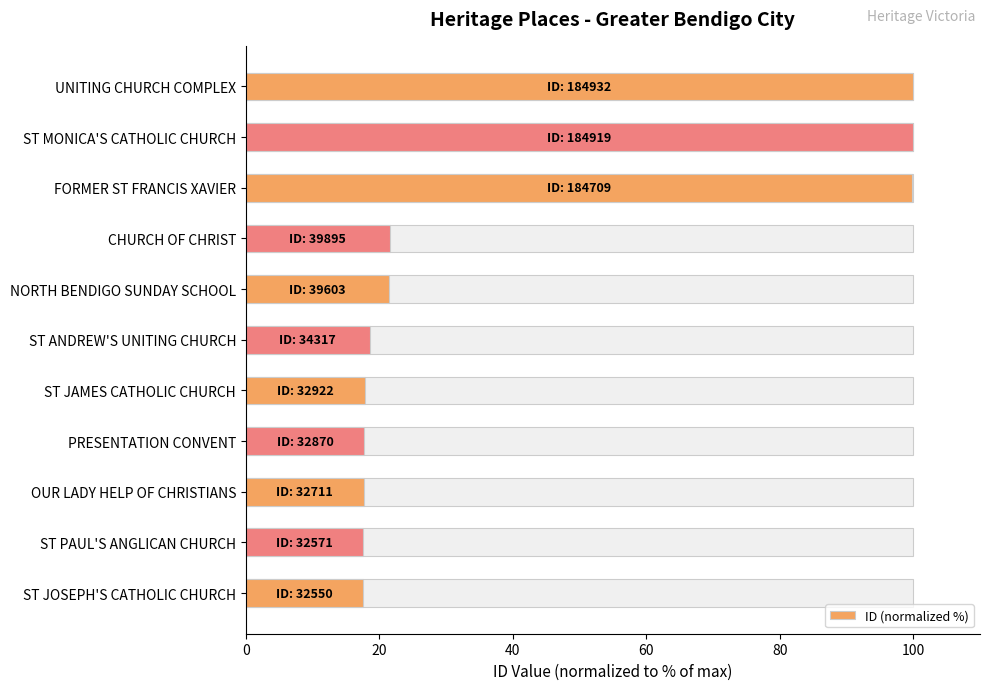

What value does the data have at CHURCH OF CHRIST?

21.6